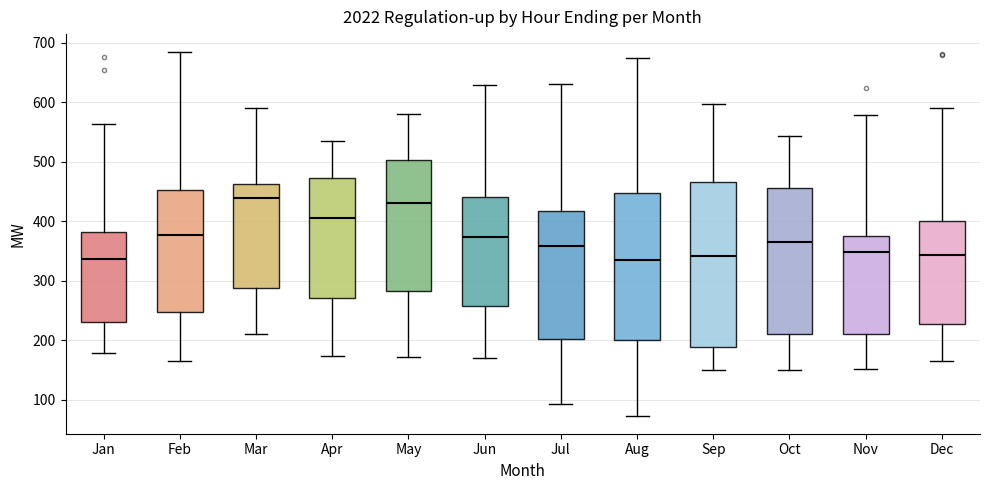

Reading left to right, transcribe this box plot: for each box, give where its median line is, the range the box spans, and where its two whiskers end, as read against the y-axis. The values are not printed on the chart, so give them approximately, as read against the axis.

Jan: median 340, box 230 to 380, whiskers 180 to 560
Feb: median 380, box 250 to 450, whiskers 160 to 680
Mar: median 440, box 290 to 460, whiskers 210 to 590
Apr: median 410, box 270 to 470, whiskers 170 to 530
May: median 430, box 280 to 500, whiskers 170 to 580
Jun: median 370, box 260 to 440, whiskers 170 to 630
Jul: median 360, box 200 to 420, whiskers 90 to 630
Aug: median 330, box 200 to 450, whiskers 70 to 680
Sep: median 340, box 190 to 470, whiskers 150 to 600
Oct: median 370, box 210 to 460, whiskers 150 to 540
Nov: median 350, box 210 to 370, whiskers 150 to 580
Dec: median 340, box 230 to 400, whiskers 170 to 590